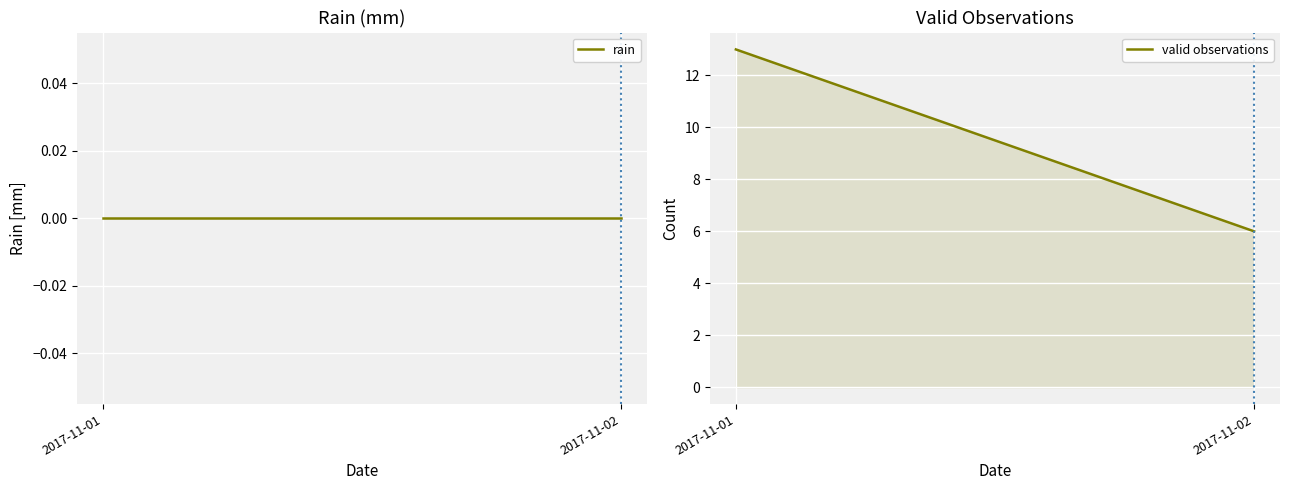

What is the value of the valid observations point at the 1st from the left?

13